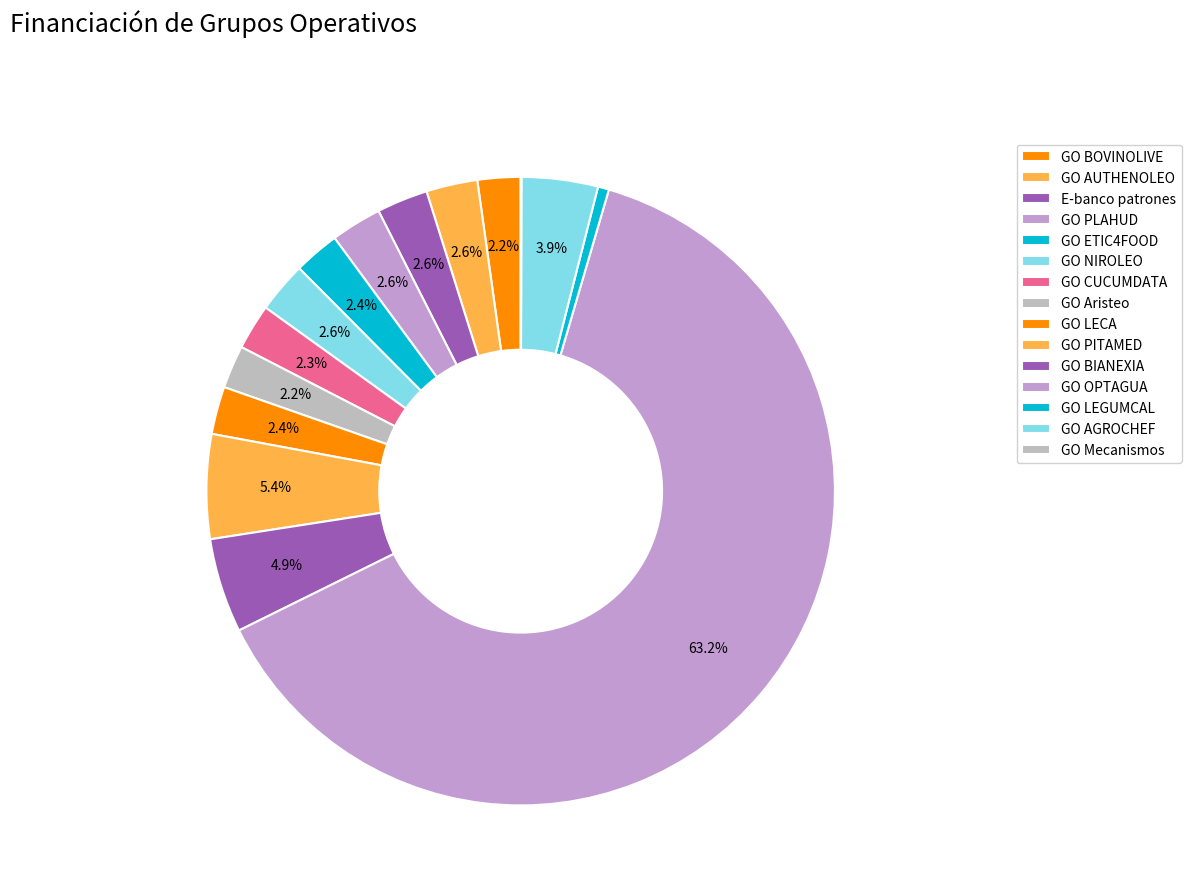

Which slice is the smallest?

GO Mecanismos